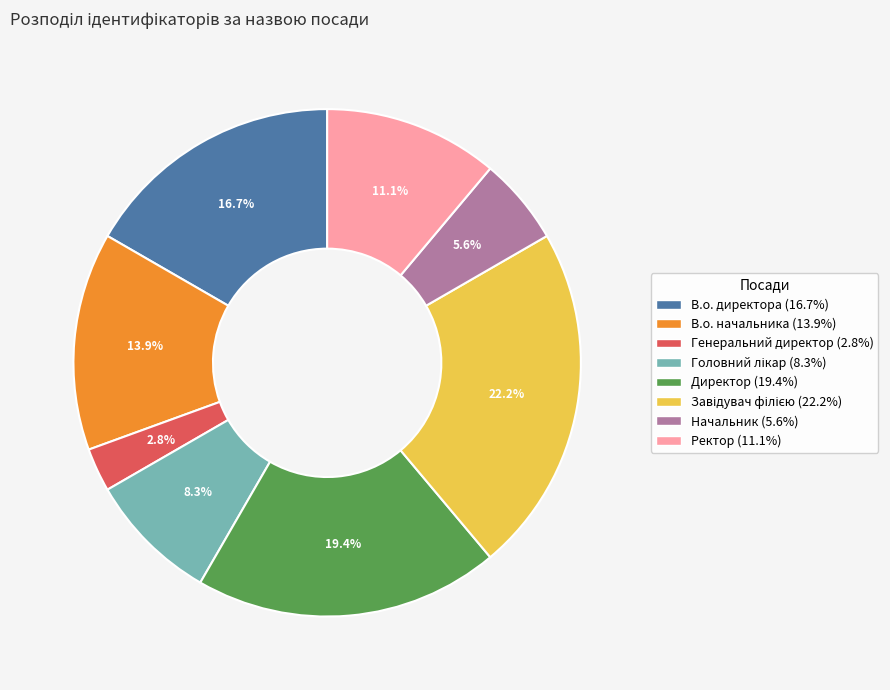

Does Начальник account for over 50% of the chart?

No